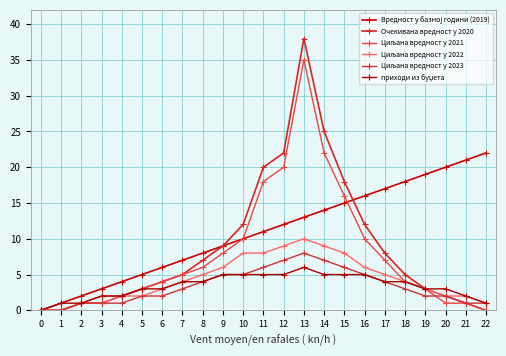

Which series has the largest total across all categories?

Вредност у базној години (2019)